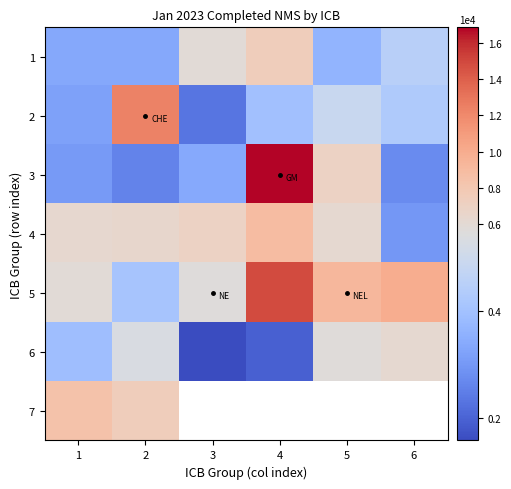

At how many categories does at least one series exceed 10435?

2